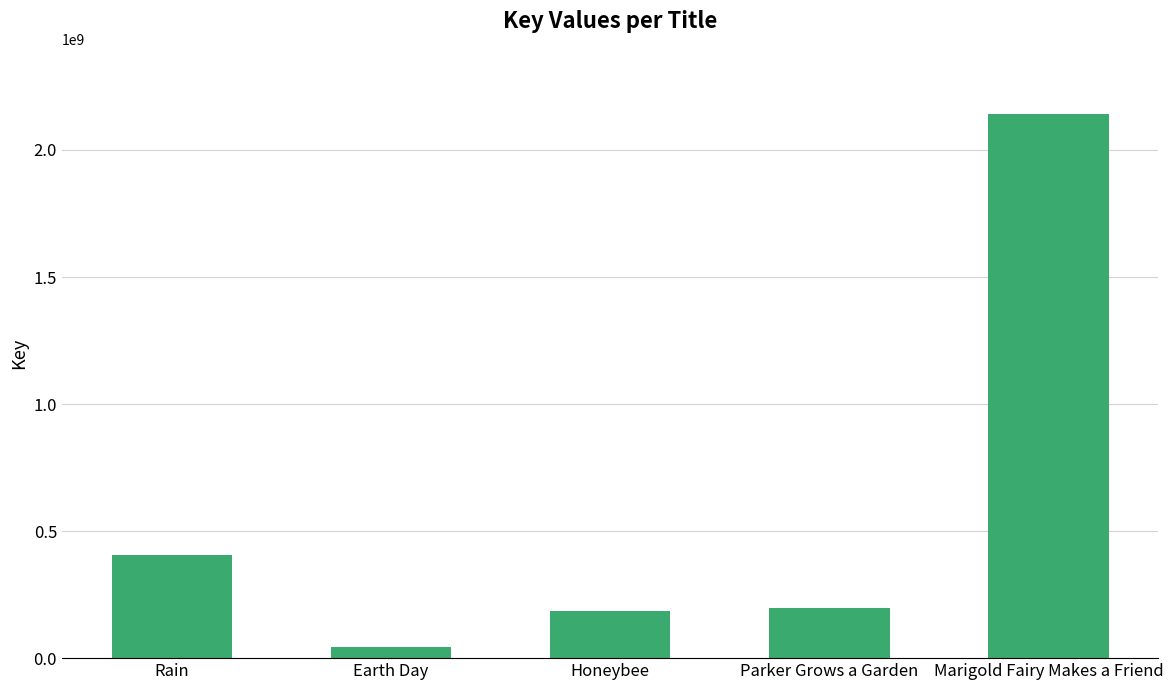

Is it true that the value at Marigold Fairy Makes a Friend is 2141119669?

True